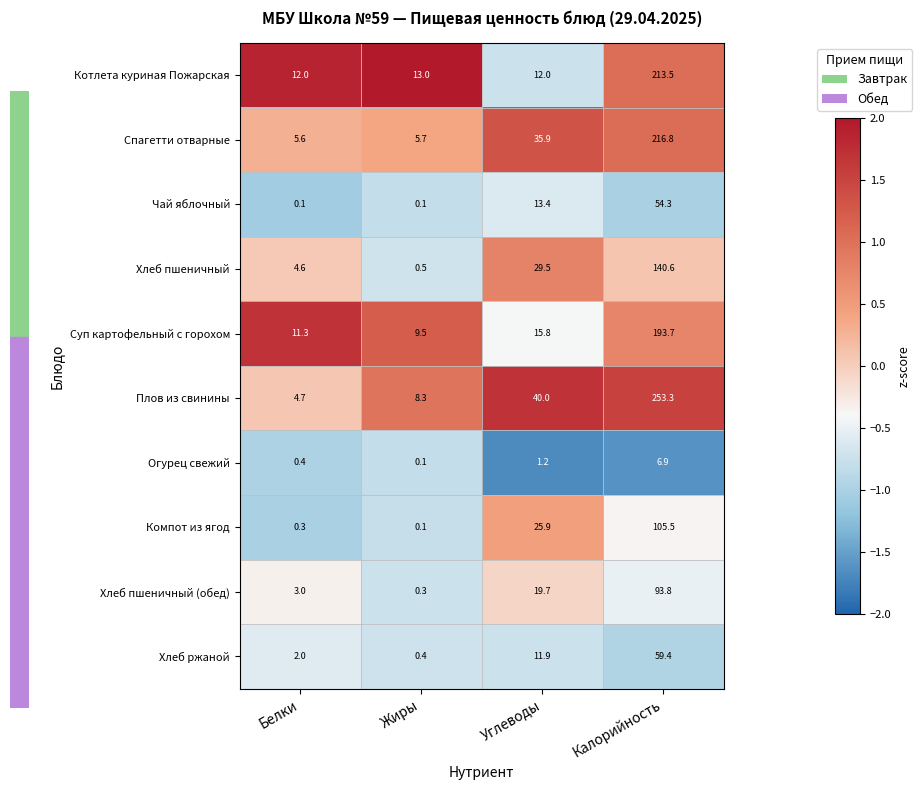

The Хлеб ржаной series shows -1.3 at Углеводы. True or false?

False